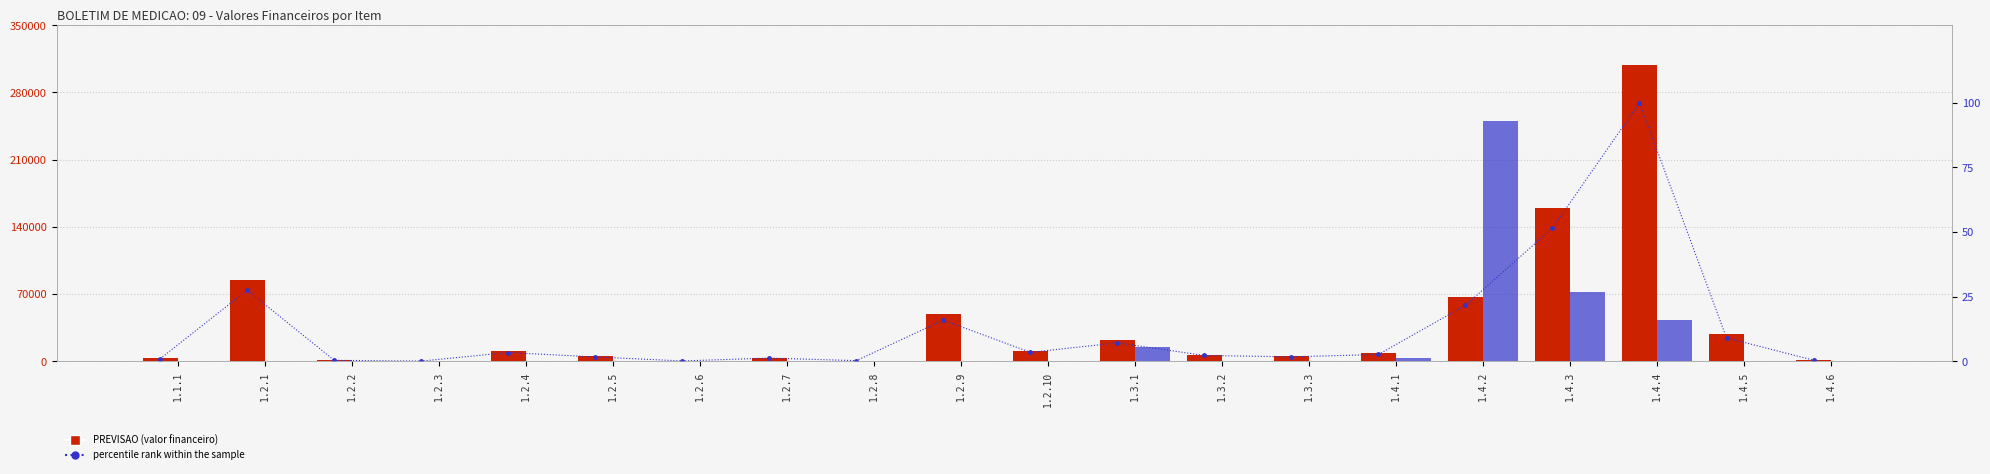

What is the spread (max minus min) of values at 1.2.8?

804.7